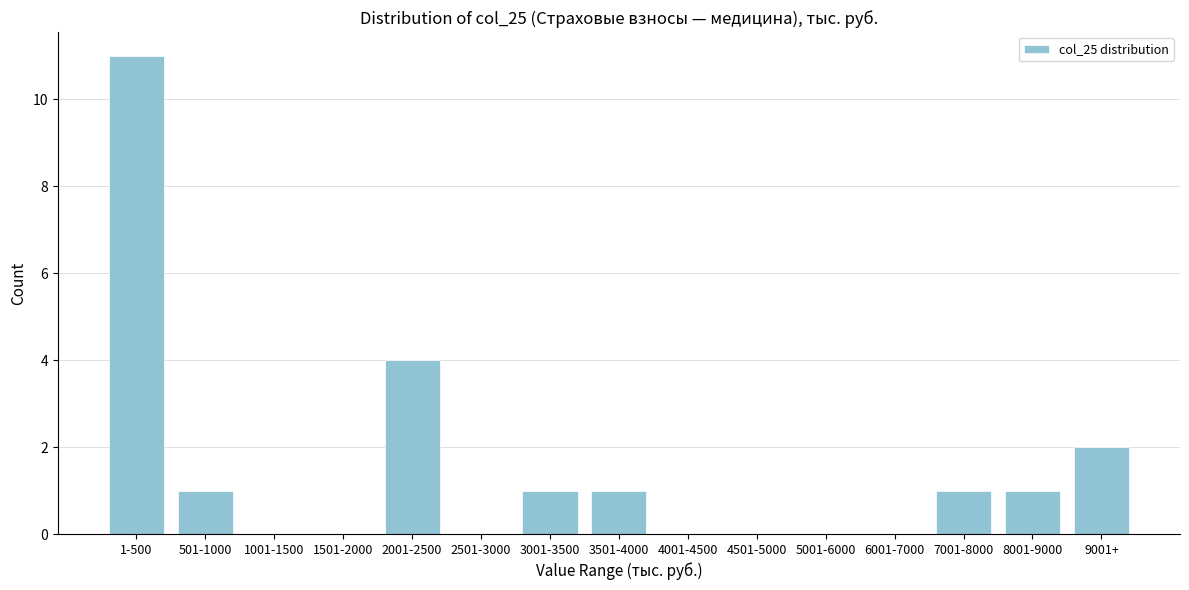

Reading left to right, extract all data points from this chart.

1-500=11	501-1000=1	1001-1500=0	1501-2000=0	2001-2500=4	2501-3000=0	3001-3500=1	3501-4000=1	4001-4500=0	4501-5000=0	5001-6000=0	6001-7000=0	7001-8000=1	8001-9000=1	9001+=2